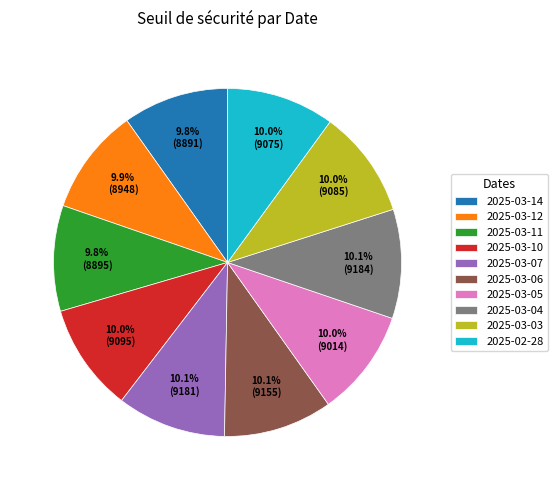

True or false: 2025-03-05 accounts for 10% of the total.

True